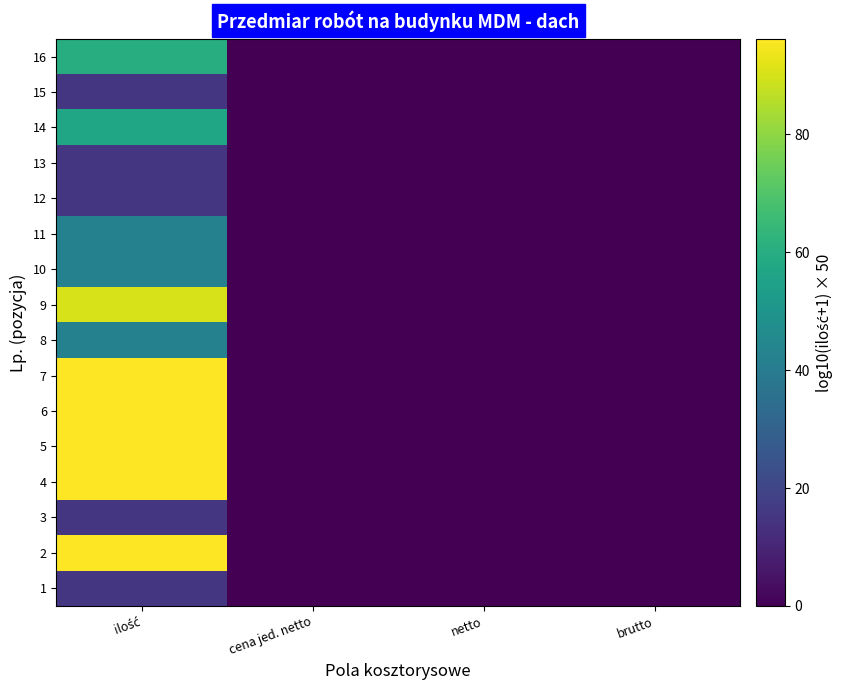

Count the number of data series in this chart.

16